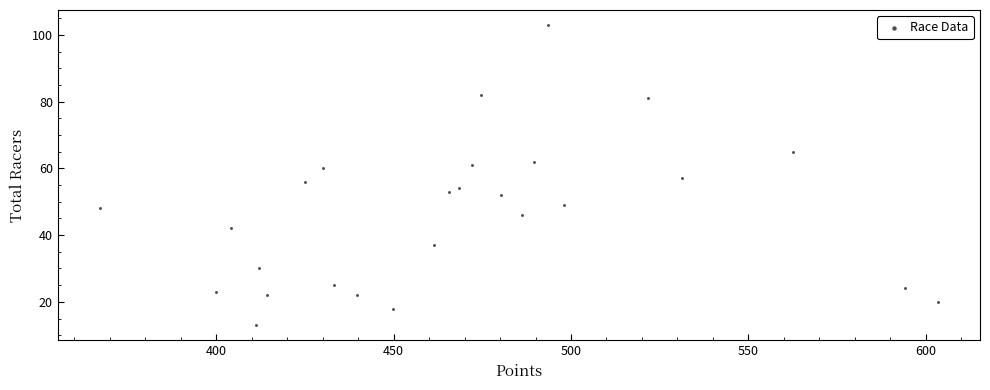

What Y value in the scatter plot is closest to 58?

57